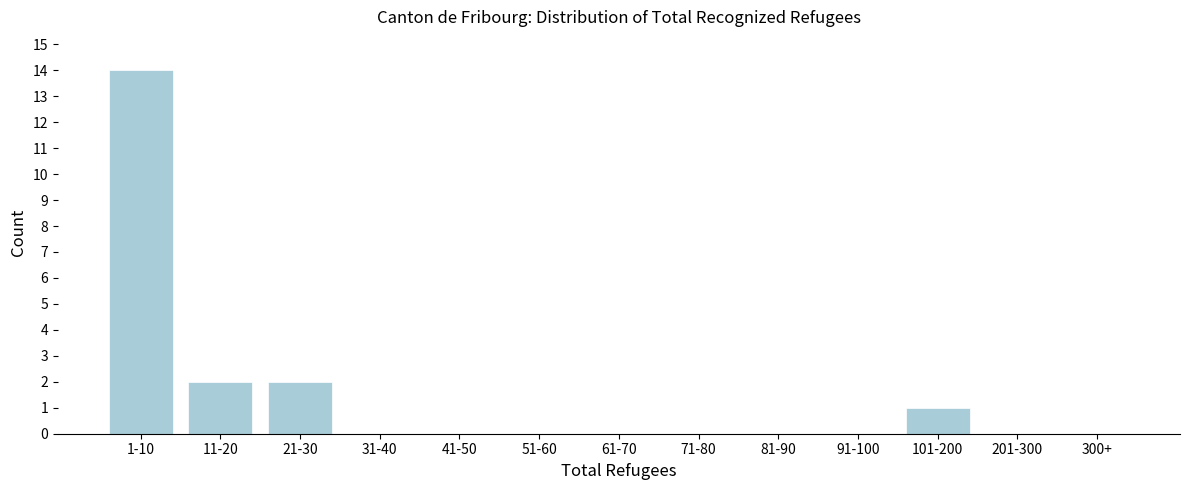

Reading left to right, transcribe all the data shown in this chart.

1-10=14	11-20=2	21-30=2	31-40=0	41-50=0	51-60=0	61-70=0	71-80=0	81-90=0	91-100=0	101-200=1	201-300=0	300+=0